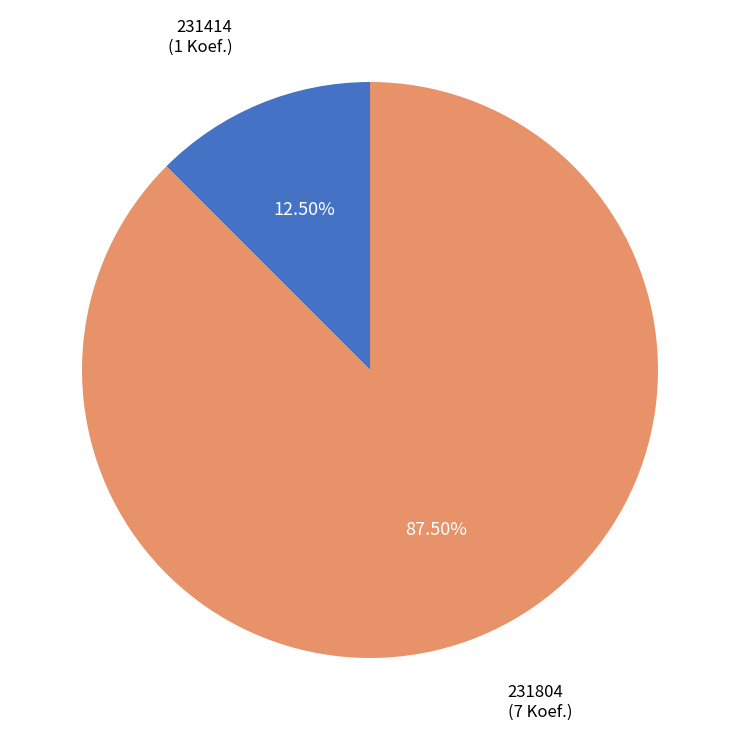

Rank the categories by value from highest to lowest.

231804, 231414